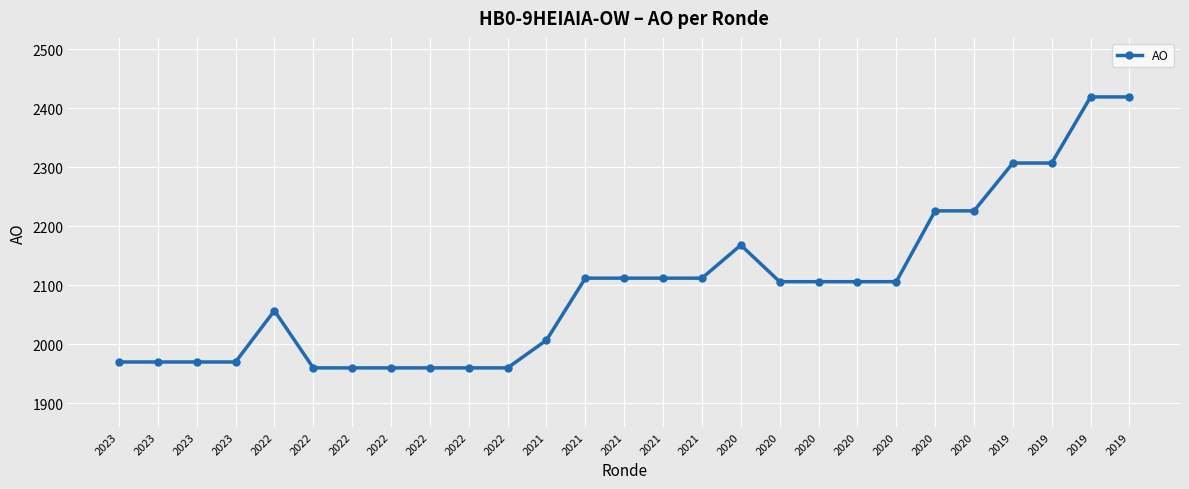

List the labels in order of value, largest first.

2019, 2019, 2019, 2019, 2020, 2020, 2020, 2021, 2021, 2021, 2021, 2020, 2020, 2020, 2020, 2022, 2021, 2023, 2023, 2023, 2023, 2022, 2022, 2022, 2022, 2022, 2022